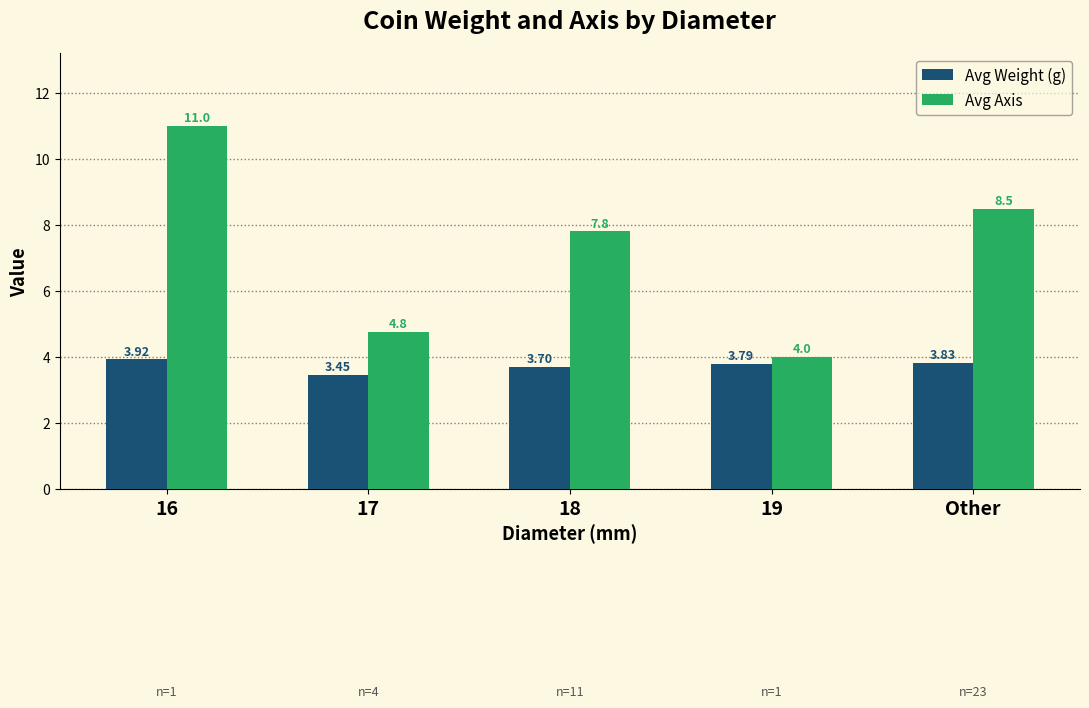

Rank the categories by Avg Axis value from lowest to highest.

19, 17, 18, Other, 16